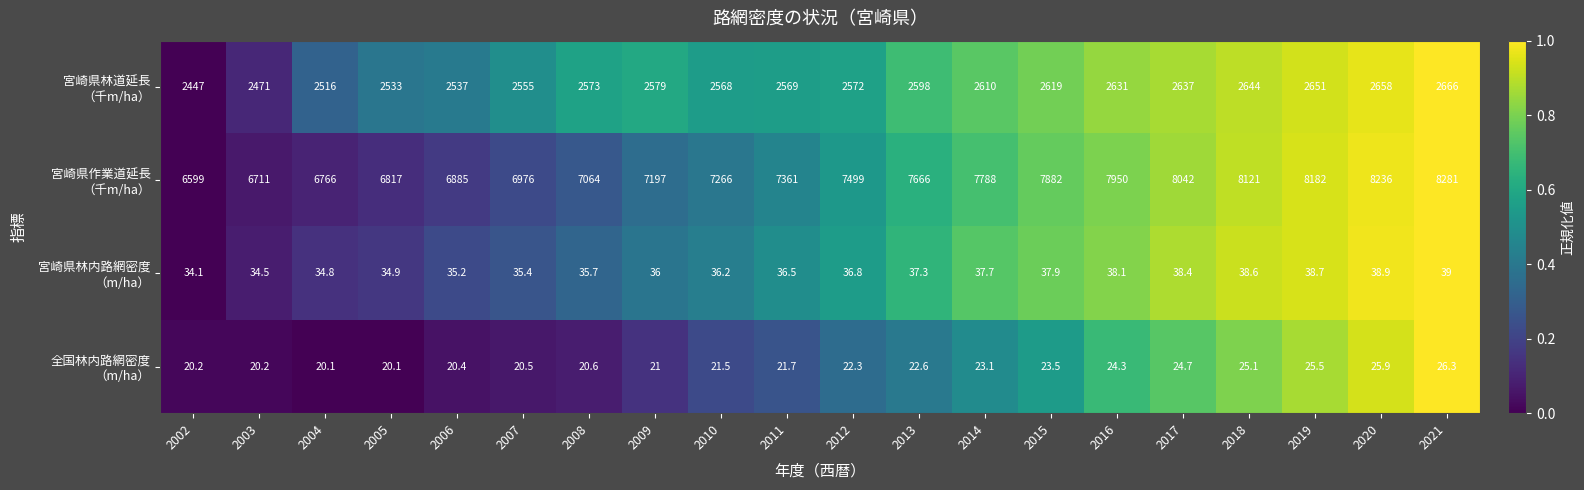

What is the maximum value shown in the chart?

8281.0